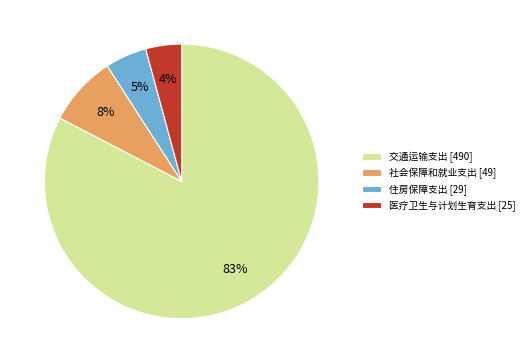

Rank the categories by value from highest to lowest.

交通运输支出, 社会保障和就业支出, 住房保障支出, 医疗卫生与计划生育支出